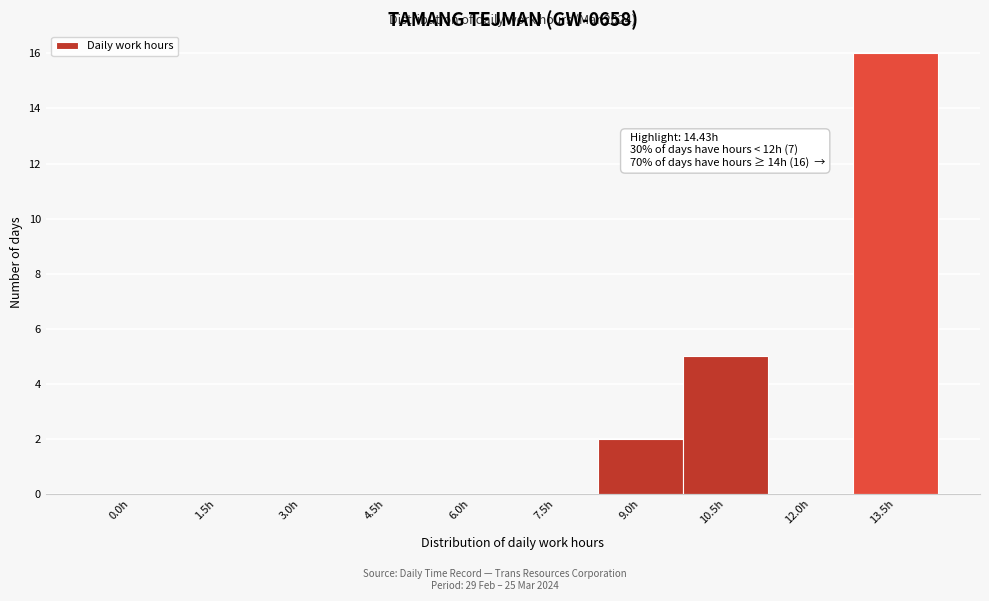

Reading left to right, what are all the values shown in this chart?

0.0h=0	1.5h=0	3.0h=0	4.5h=0	6.0h=0	7.5h=0	9.0h=2	10.5h=5	12.0h=0	13.5h=16